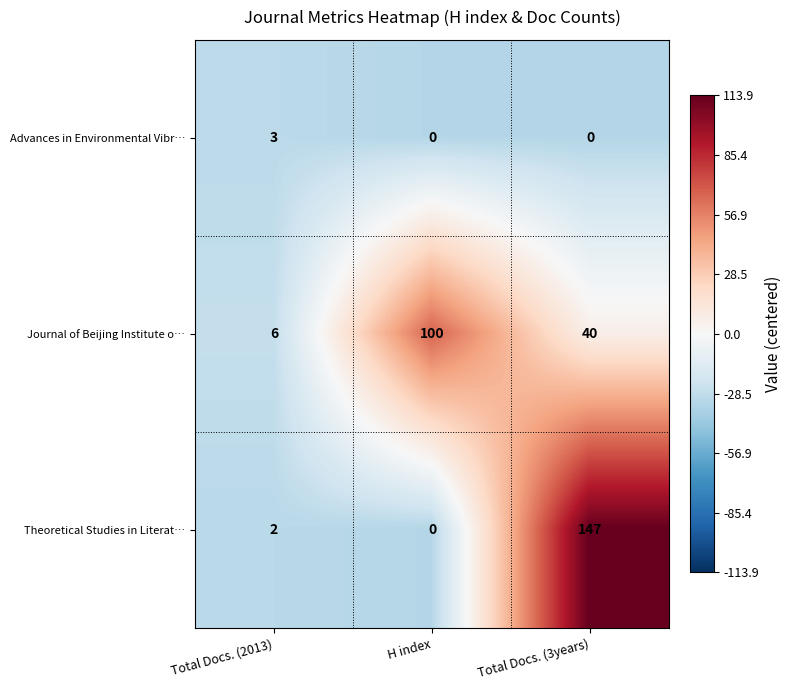

What is the difference between the highest and lowest values at H index?

100